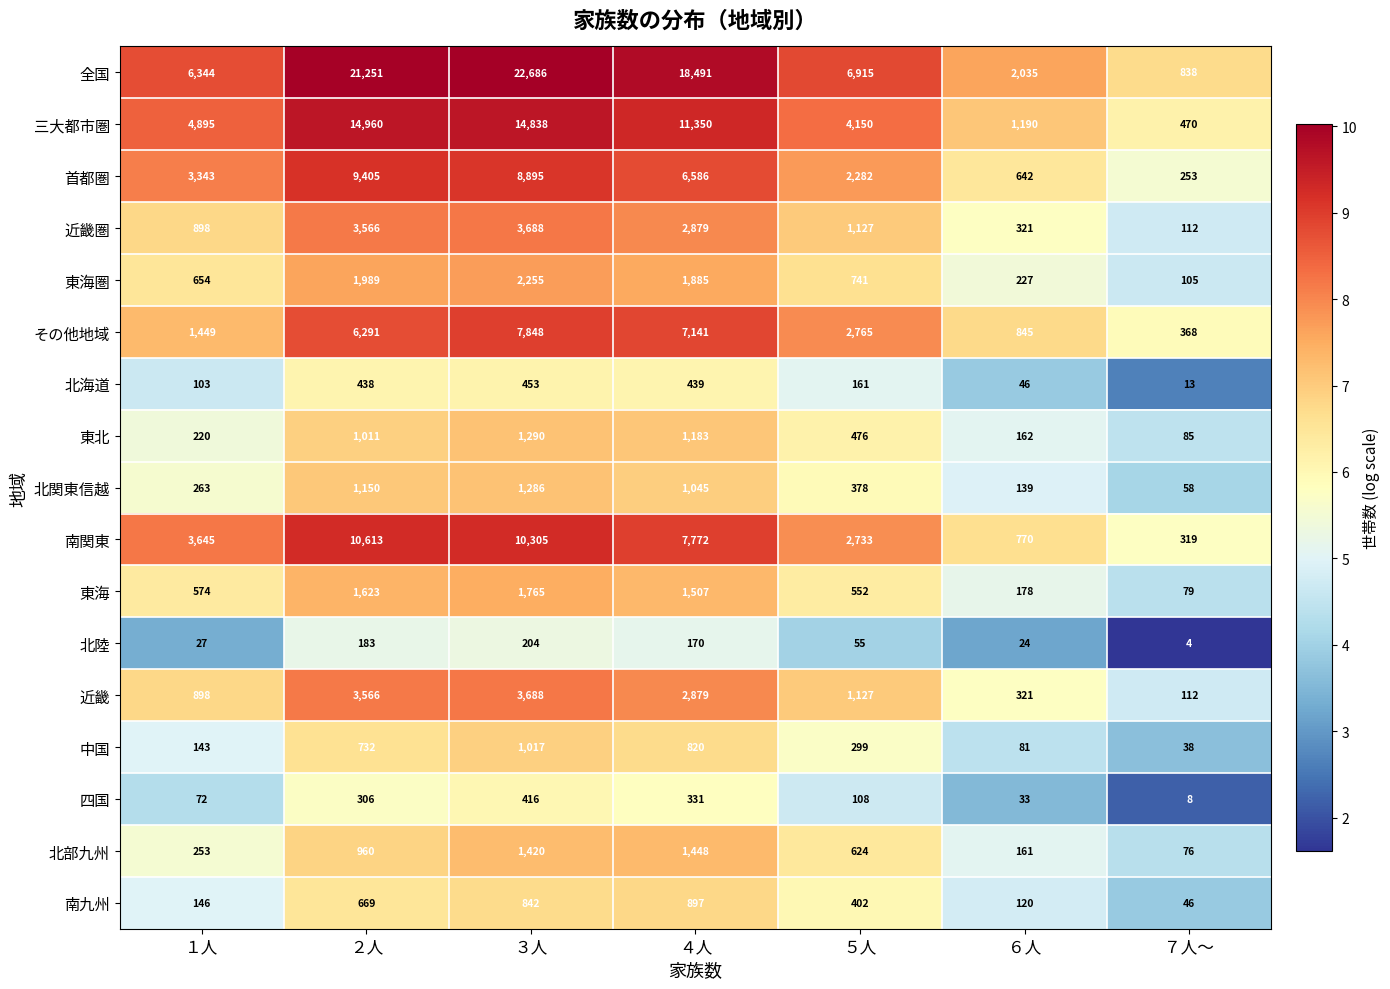

Which series has the largest total across all categories?

全国